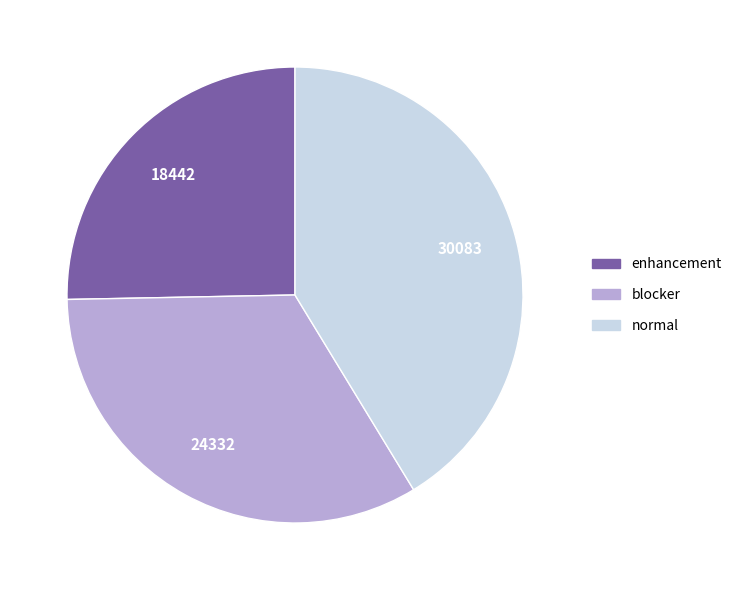

Rank the categories by value from lowest to highest.

enhancement, blocker, normal